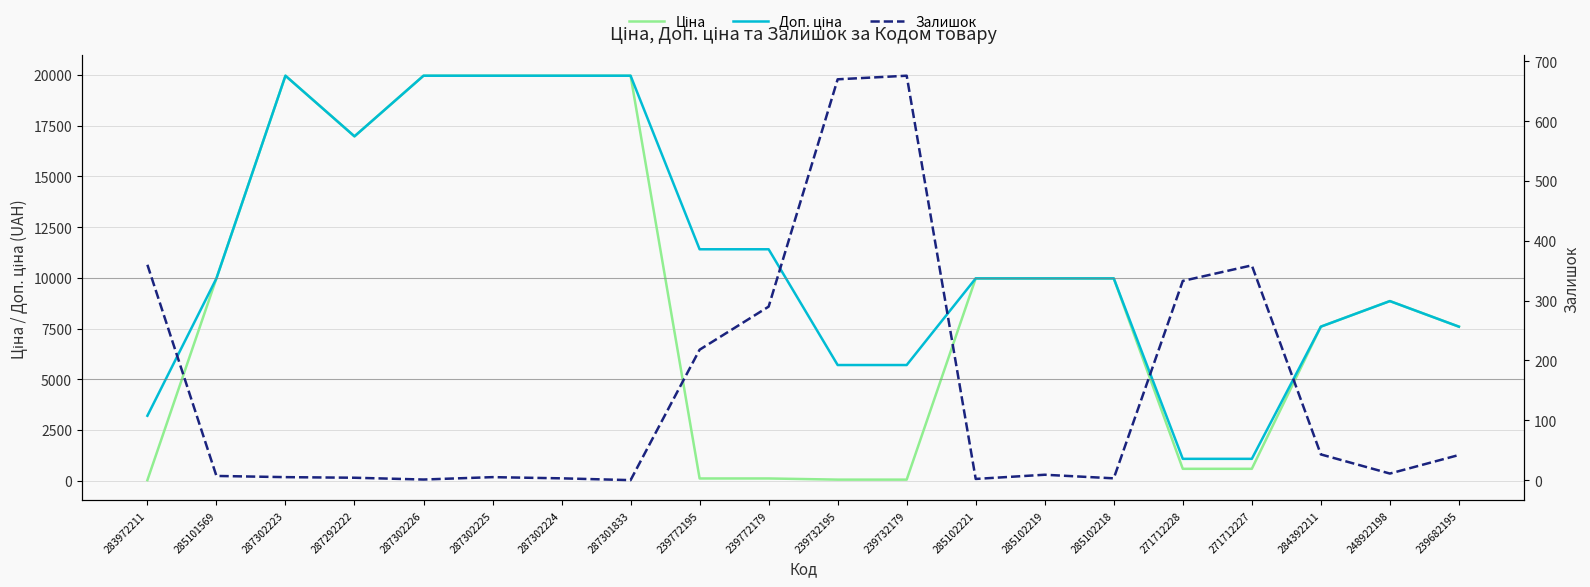

In Залишок, how many points are lower than both neighbors (excluding endpoints)?

5